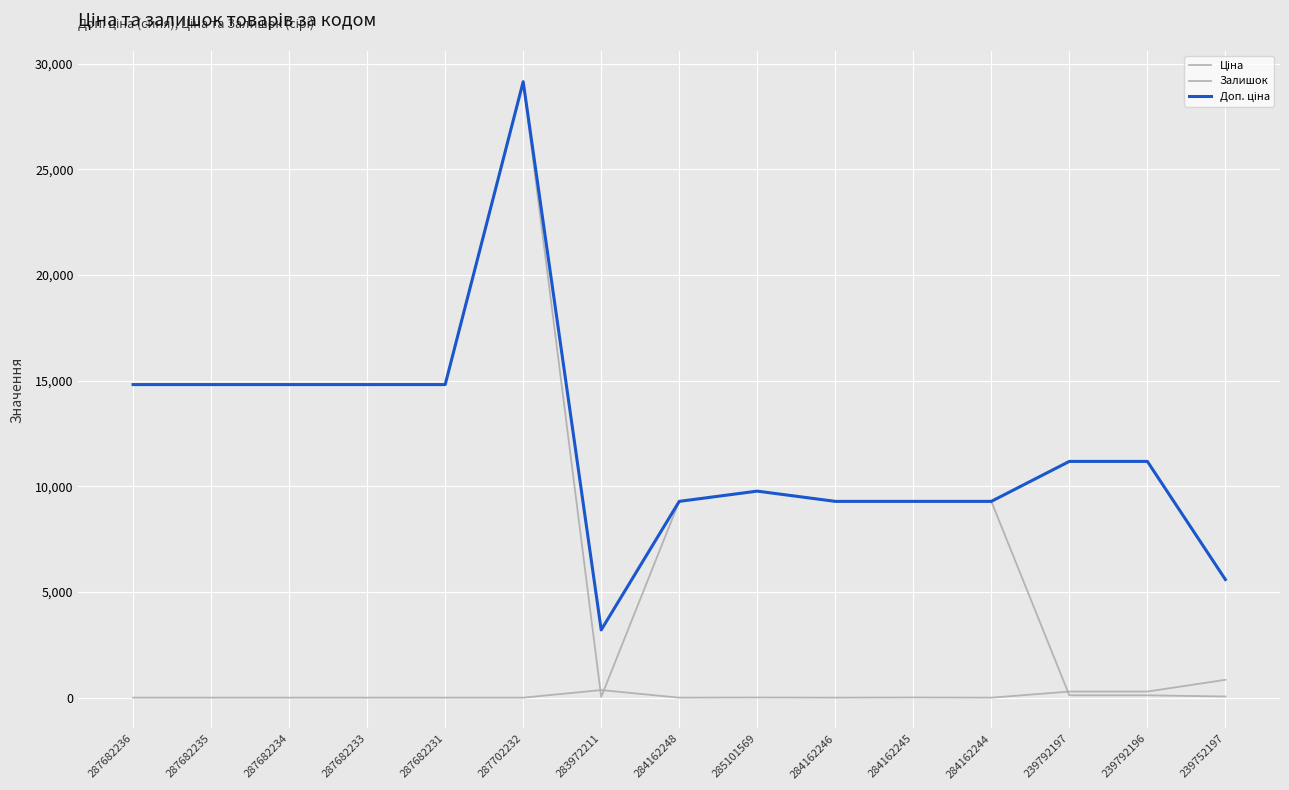

Does the chart have visible grid lines?

Yes